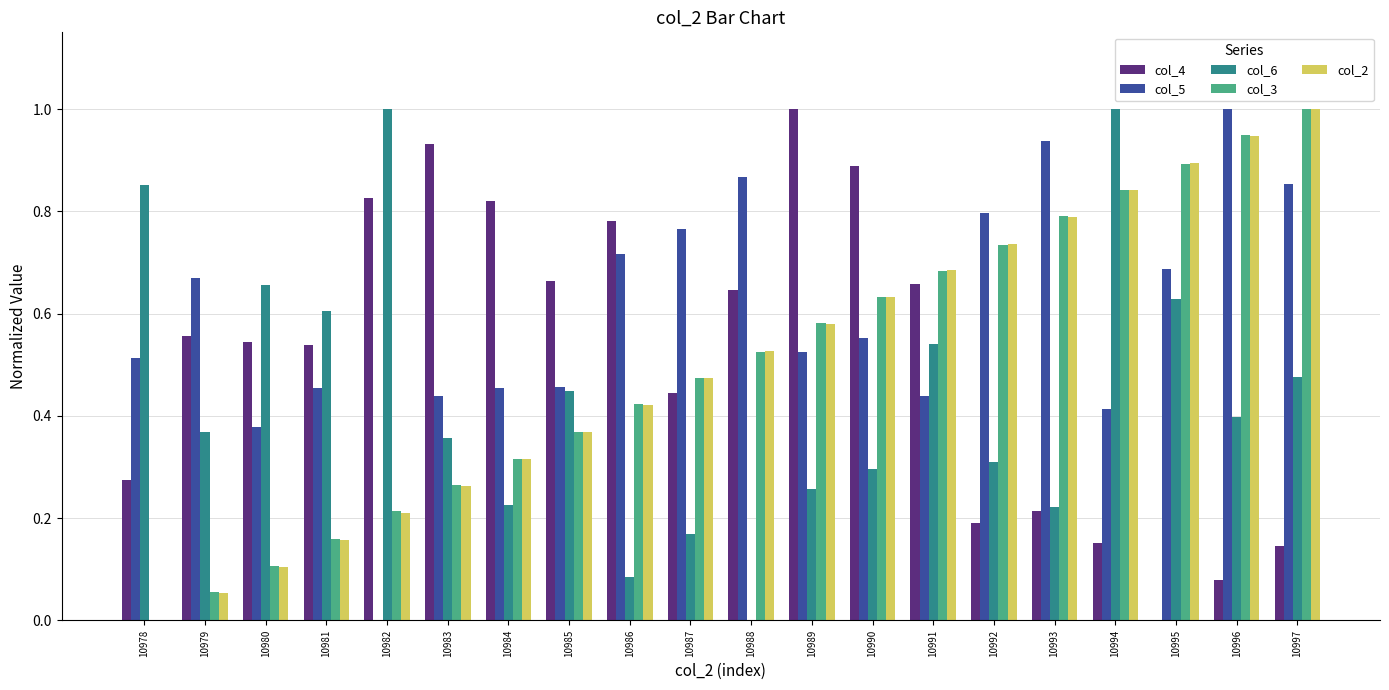

Are the bars grouped side by side (vs. stacked)?

Yes